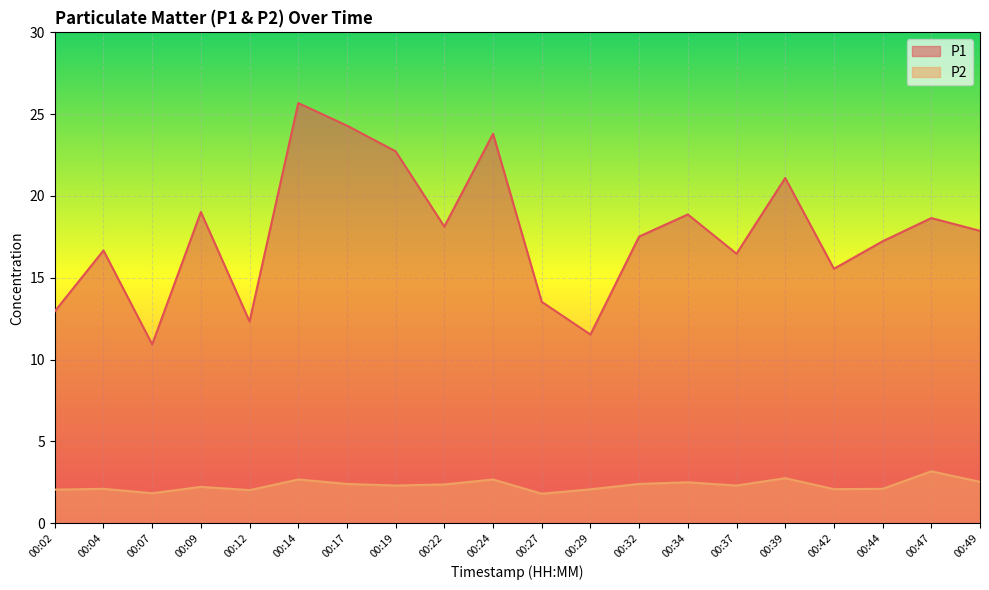

True or false: P2 and P1 cross at least once.

False